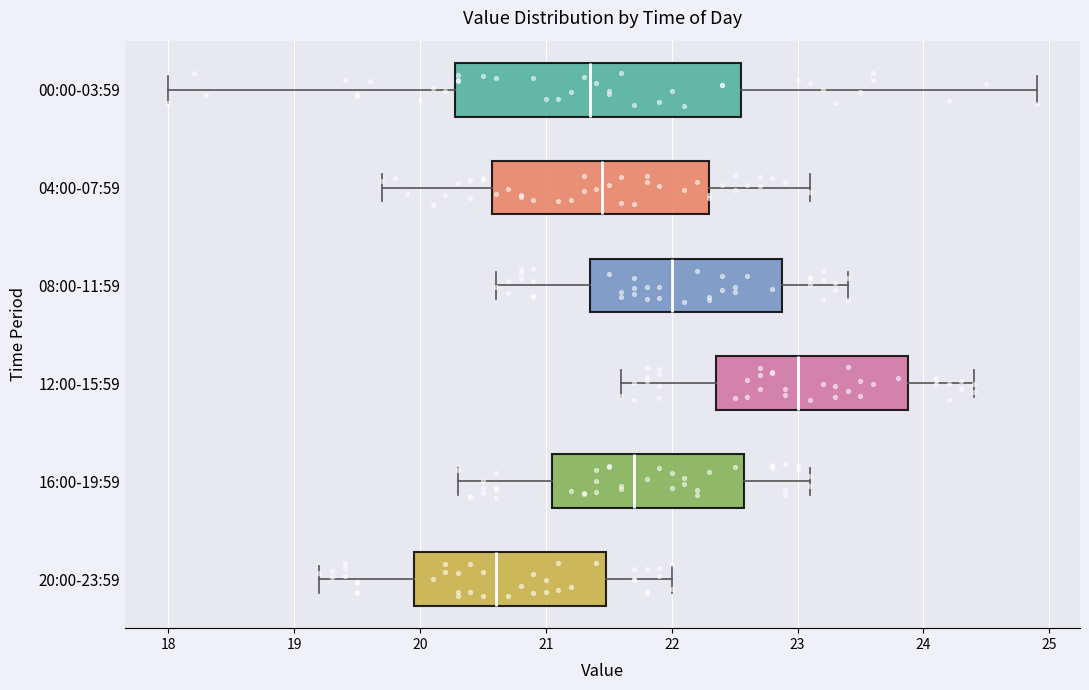

Comparing the boxes themselves (not the whiskers), which one is the widest?

00:00-03:59